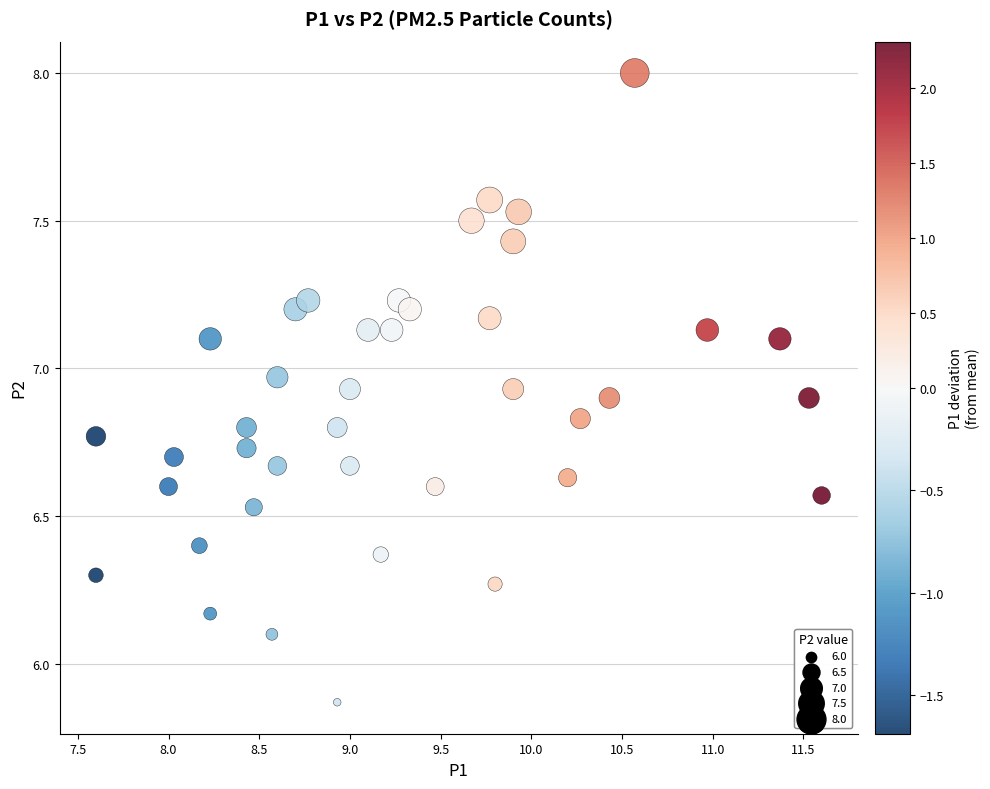

What is the range of Y values (max minus min)?

2.1